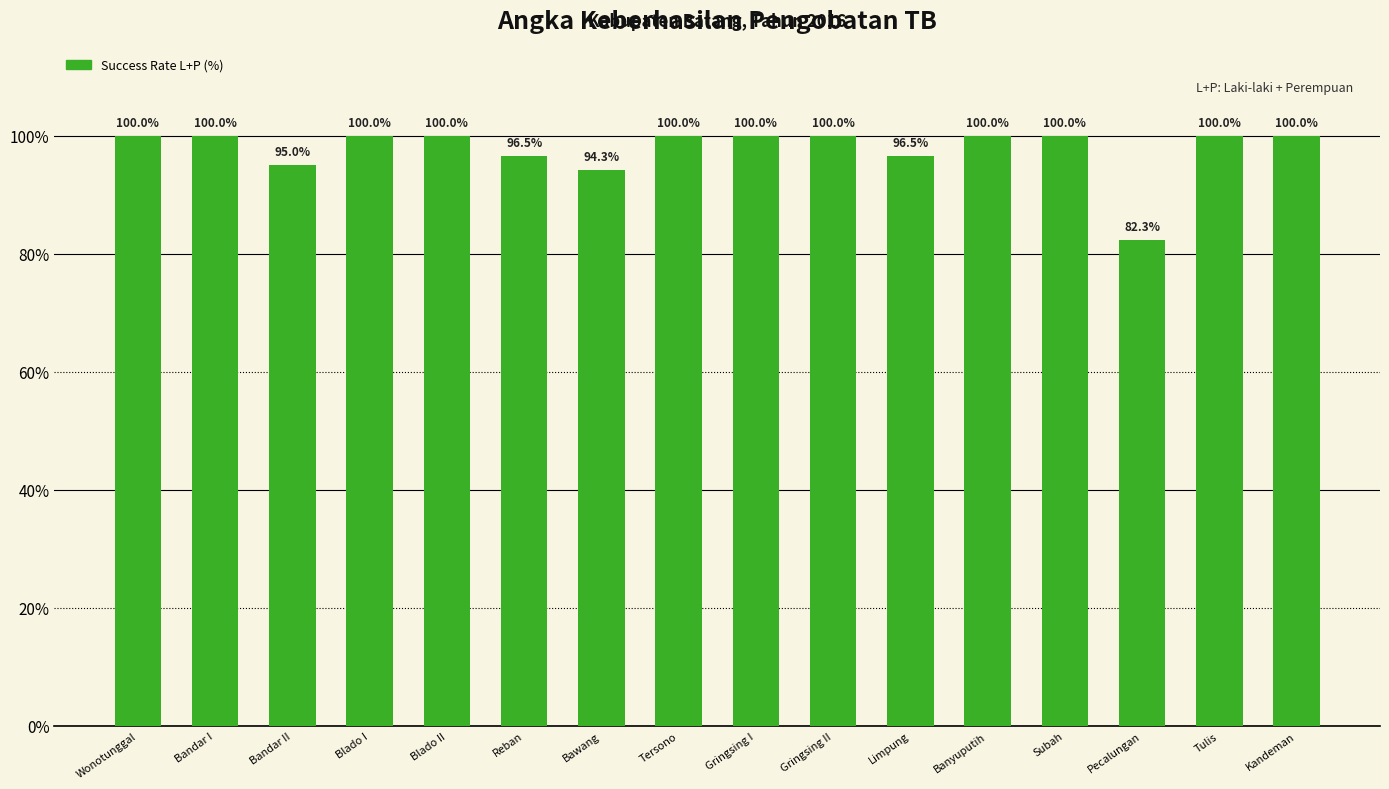

Which has a higher value, Tulis or Limpung?

Tulis